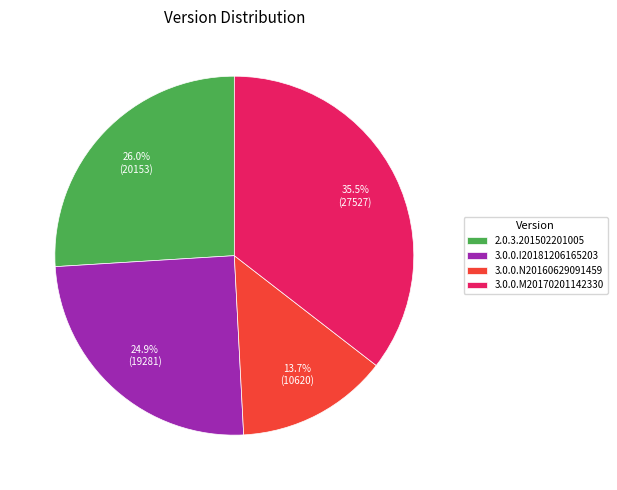

To the nearest percent, what is the combined percentage of 3.0.0.M20170201142330 and 2.0.3.201502201005?

61%